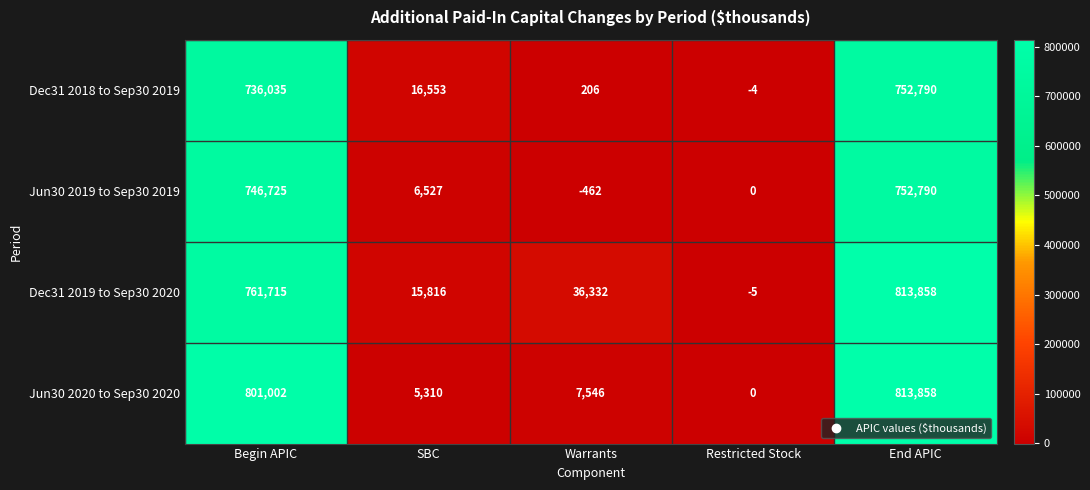

Read the Jun30 2019 to Sep30 2019 value at Warrants, to the nearest 50.

-450